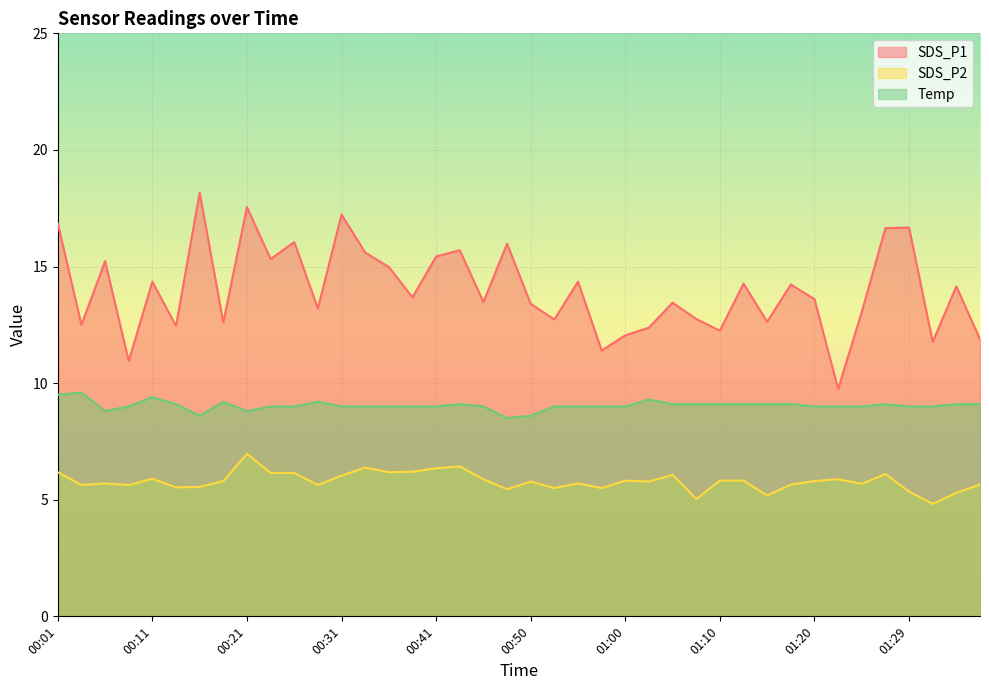

How many data points in Temp are above 9?

17